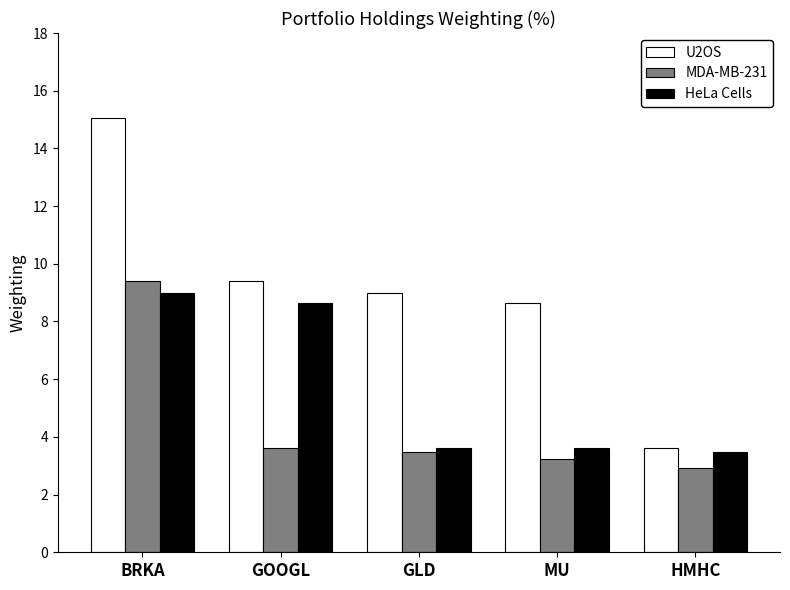

How many groups of bars are there?

5